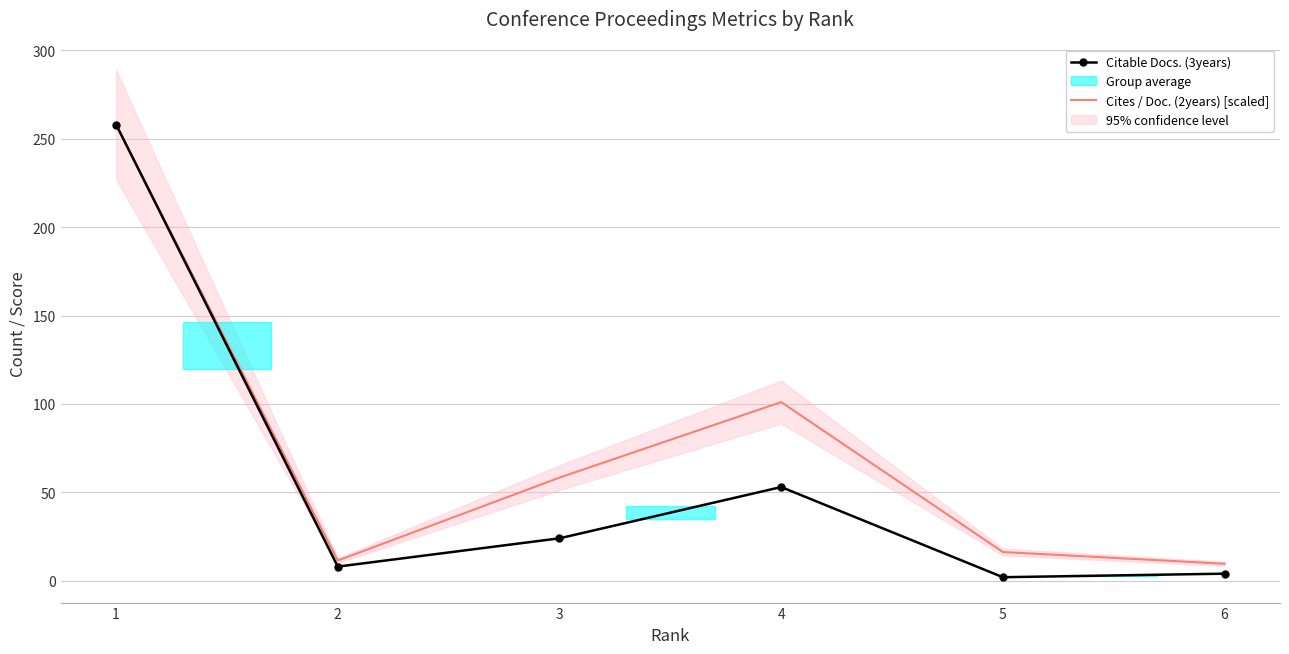

Which category has the highest value in the Citable Docs. (3years) series?

1